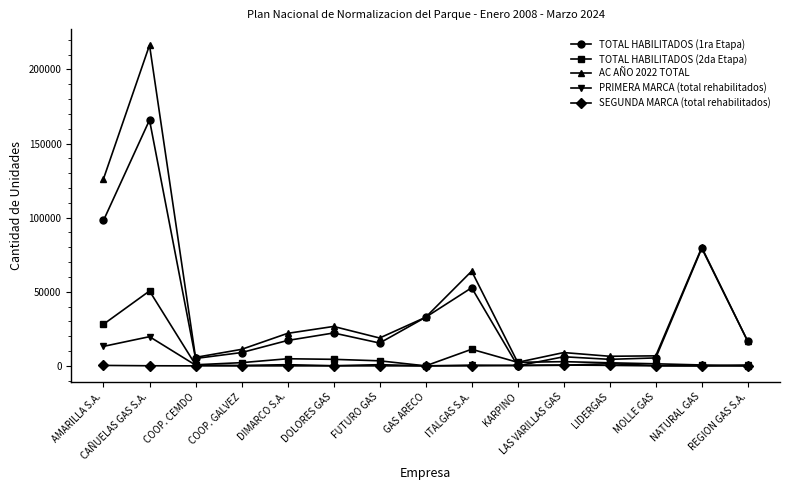

True or false: TOTAL HABILITADOS (1ra Etapa) has more than 2 points higher than both neighbors.

True